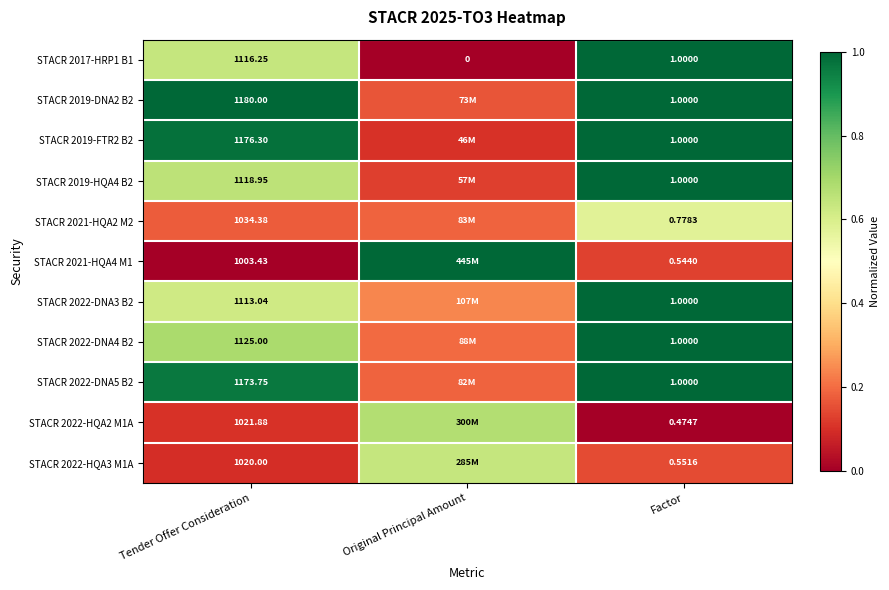

Is the value of STACR 2022-DNA5 B2 at Tender Offer Consideration greater than the value of STACR 2021-HQA2 M2 at Factor?

Yes